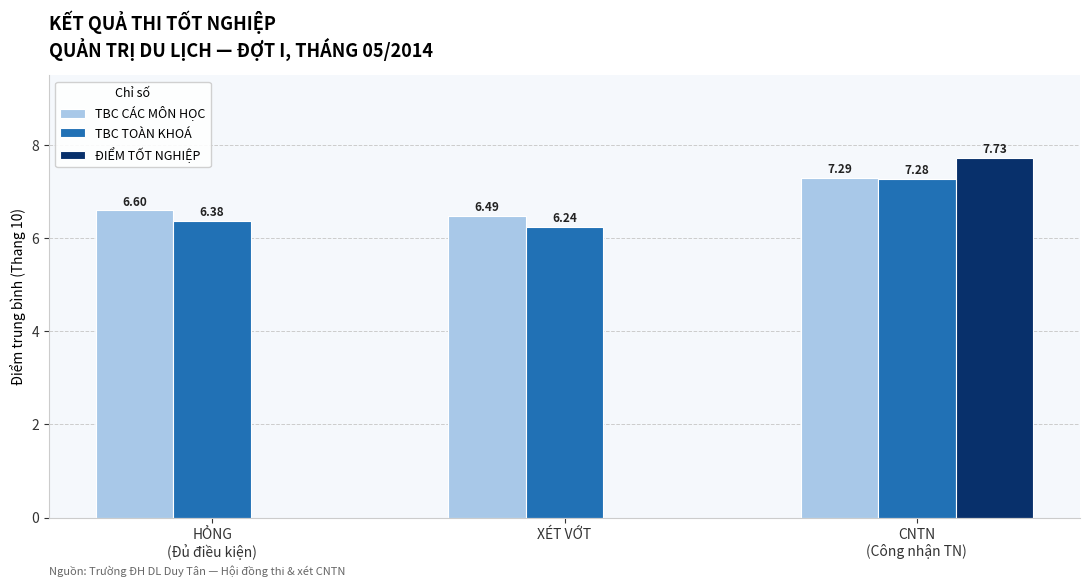

Which series has the largest total across all categories?

TBC CÁC MÔN HỌC